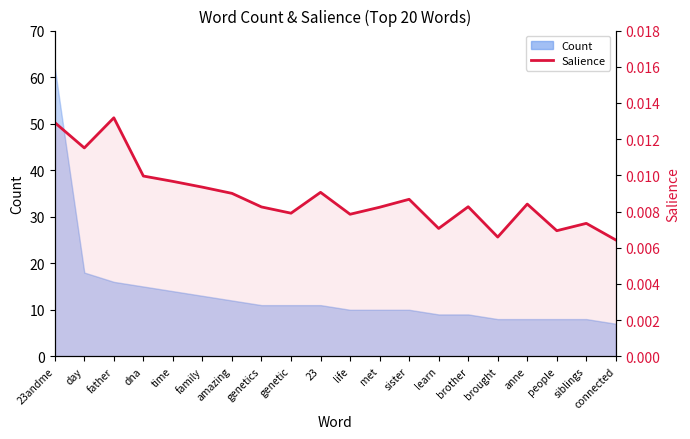

How many categories are shown in the chart?

20